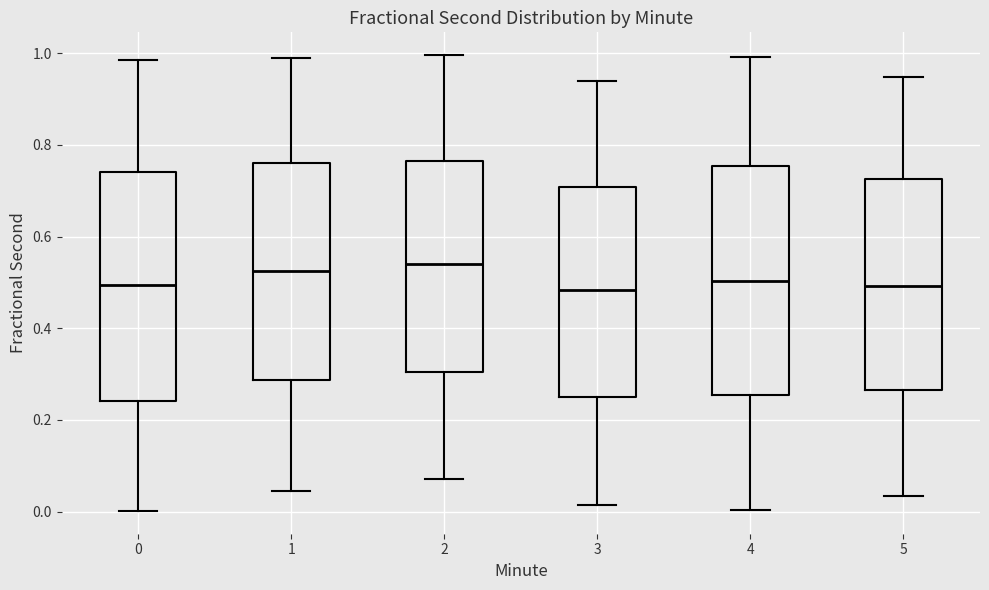

Where is the lower edge of the box at x = 1 on the y-axis? The values are not printed on the chart, so give them approximately, as read against the axis.

0.28